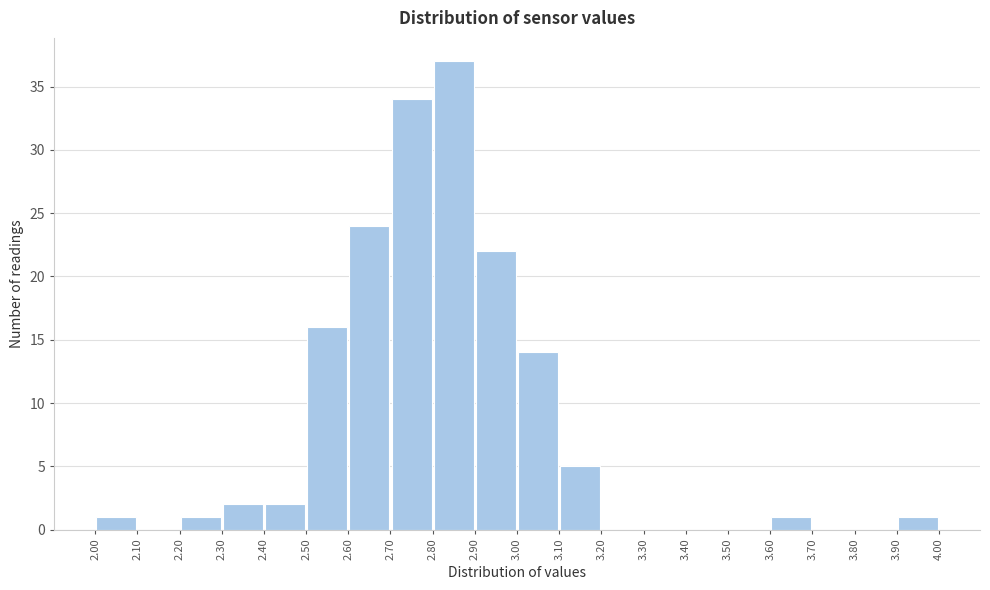

What is the height of the bar covering 2.60 to 2.70 on the x-axis? The values are not printed on the chart, so give them approximately, as read against the axis.

24